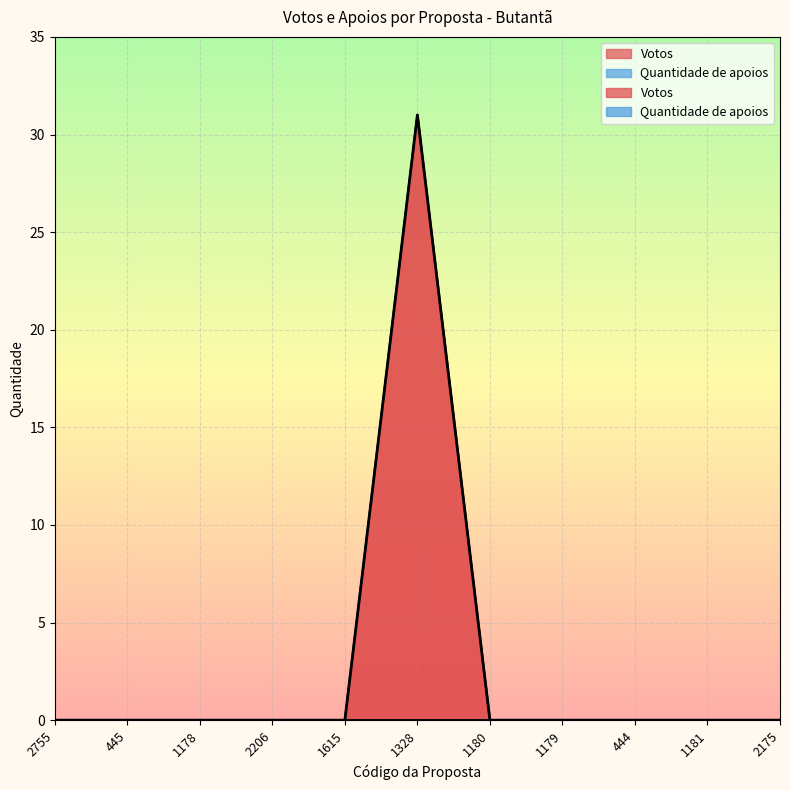

What is the sum of all values?

31